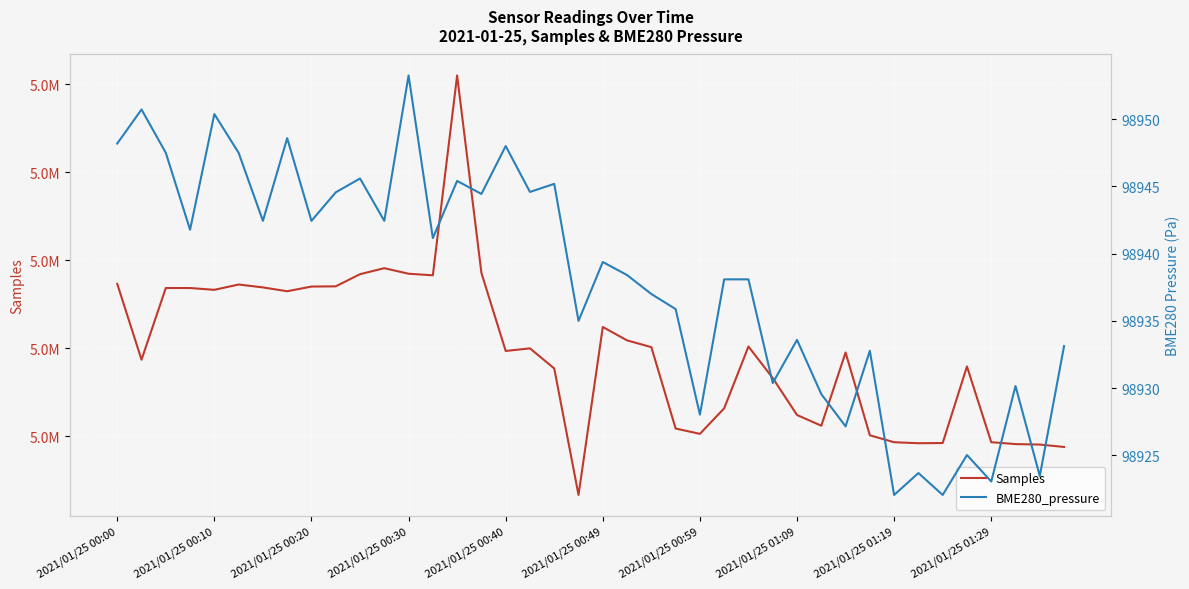

Which series has the widest spread of values?

Samples